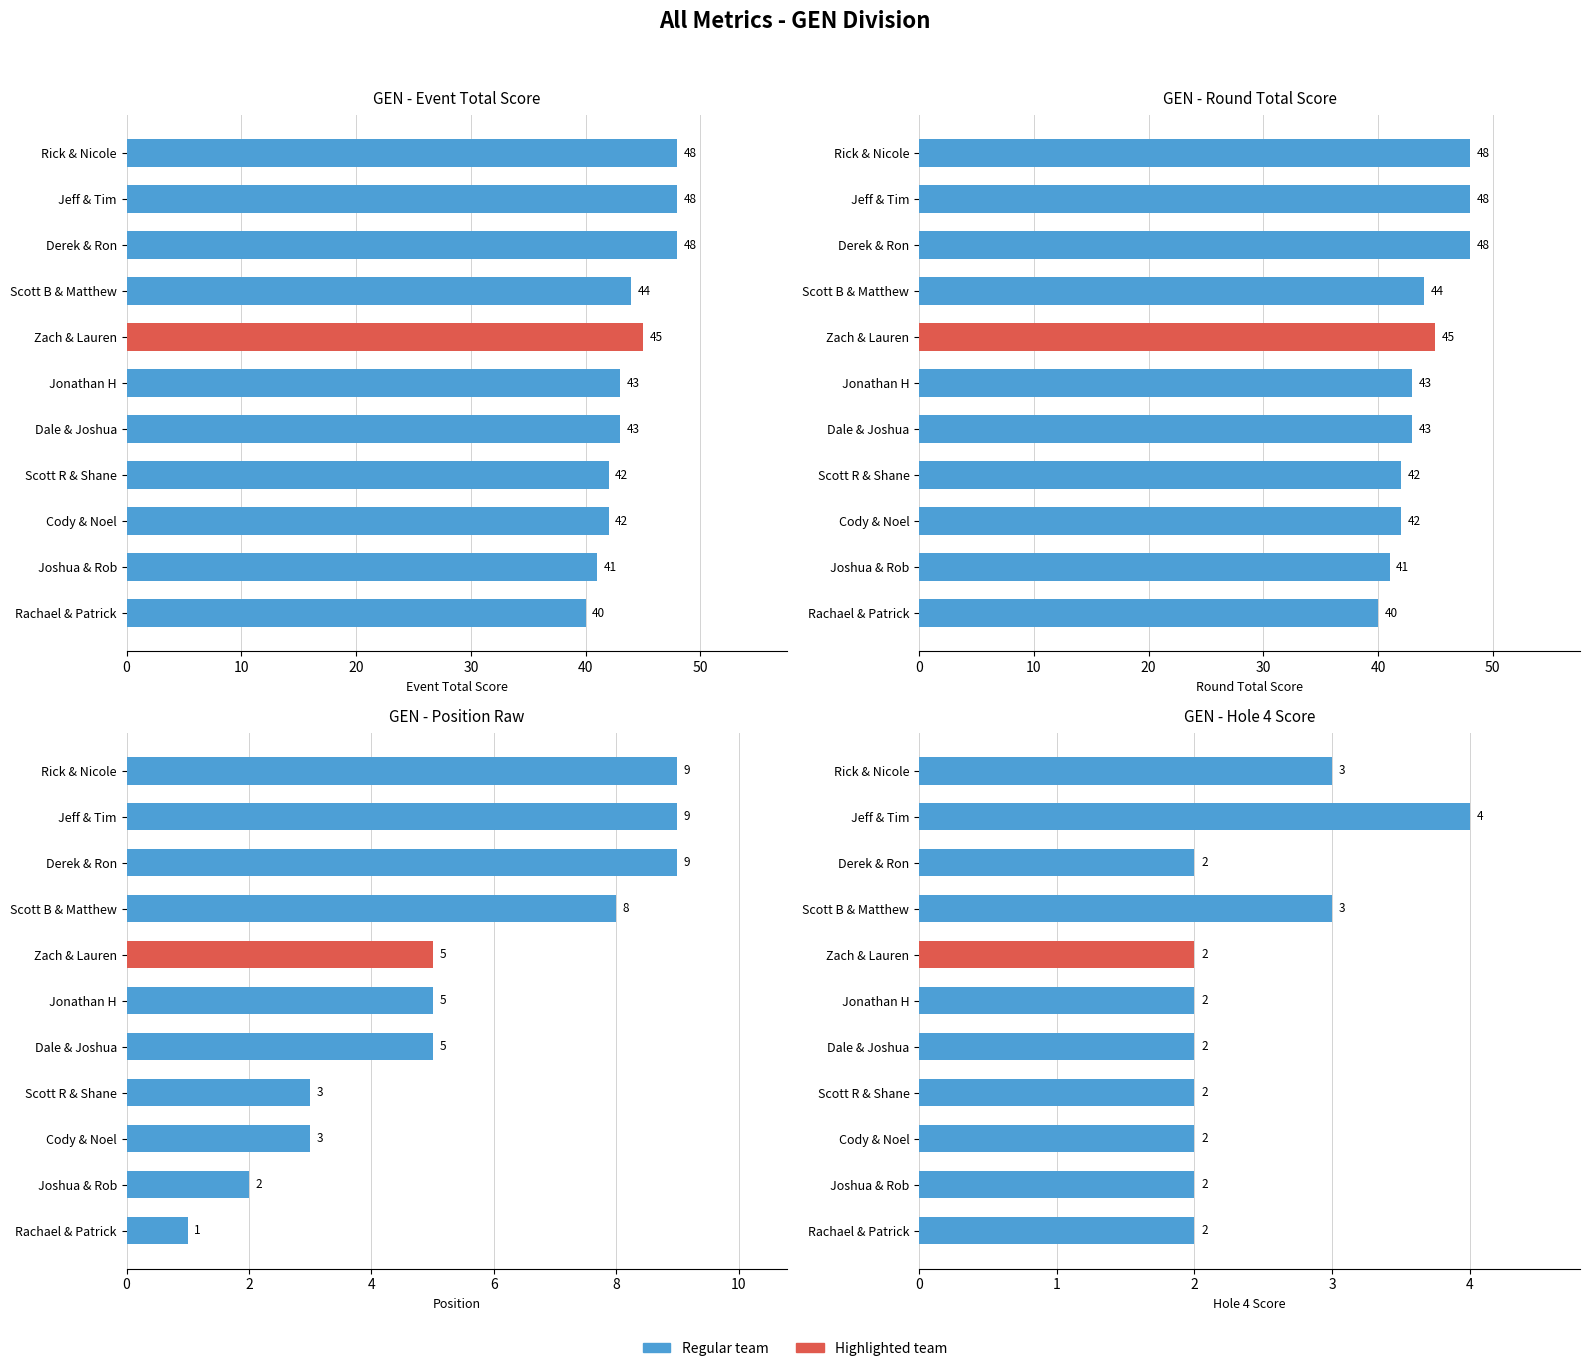

What is the difference between the second highest and second lowest values in the position_raw series?

7